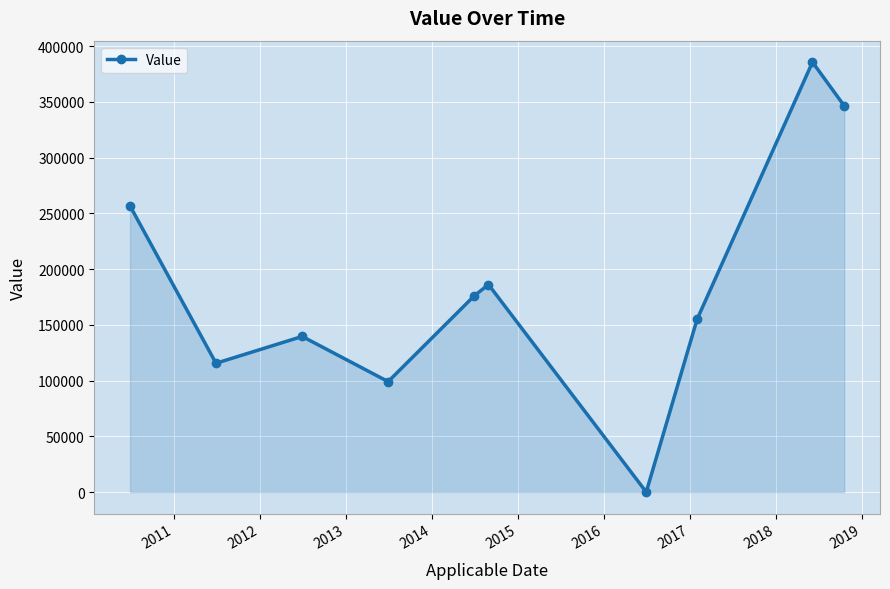

How many points are higher than both their immediate neighbors (excluding endpoints)?

3